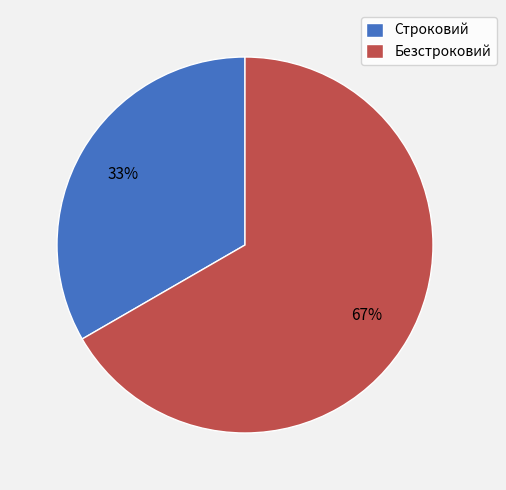

Do Строковий and Безстроковий together represent more than half of the pie?

Yes